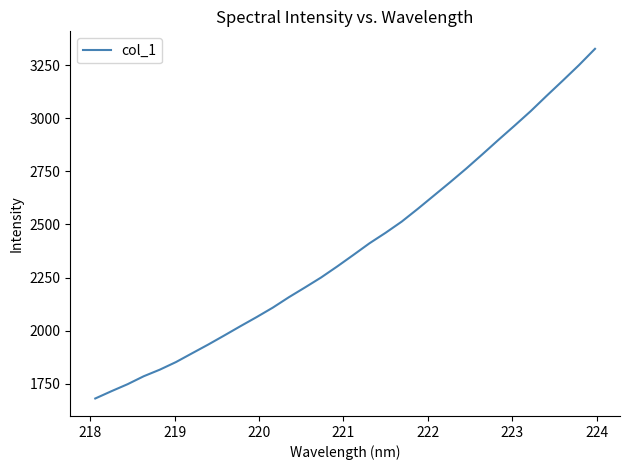

True or false: the data has more than 2 interior local peaks.

False